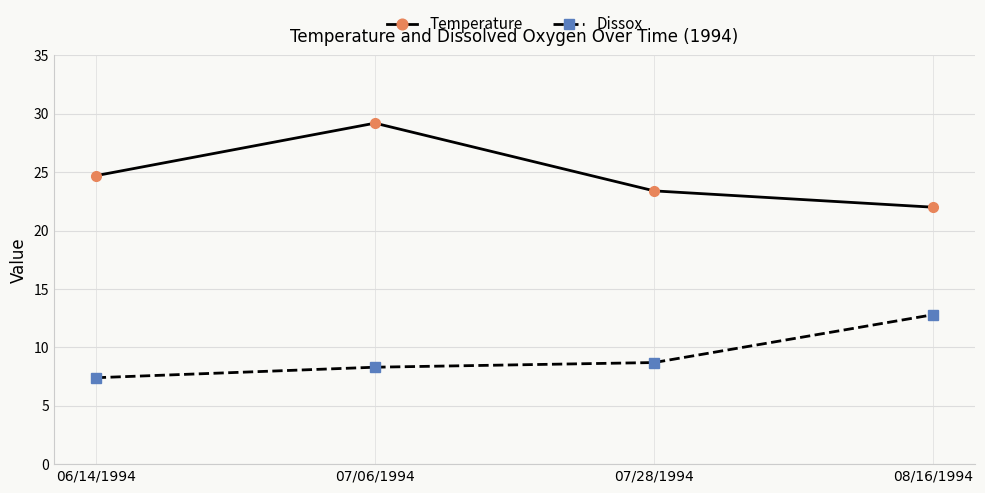

The Dissox series shows 7.4 at 06/14/1994. True or false?

True